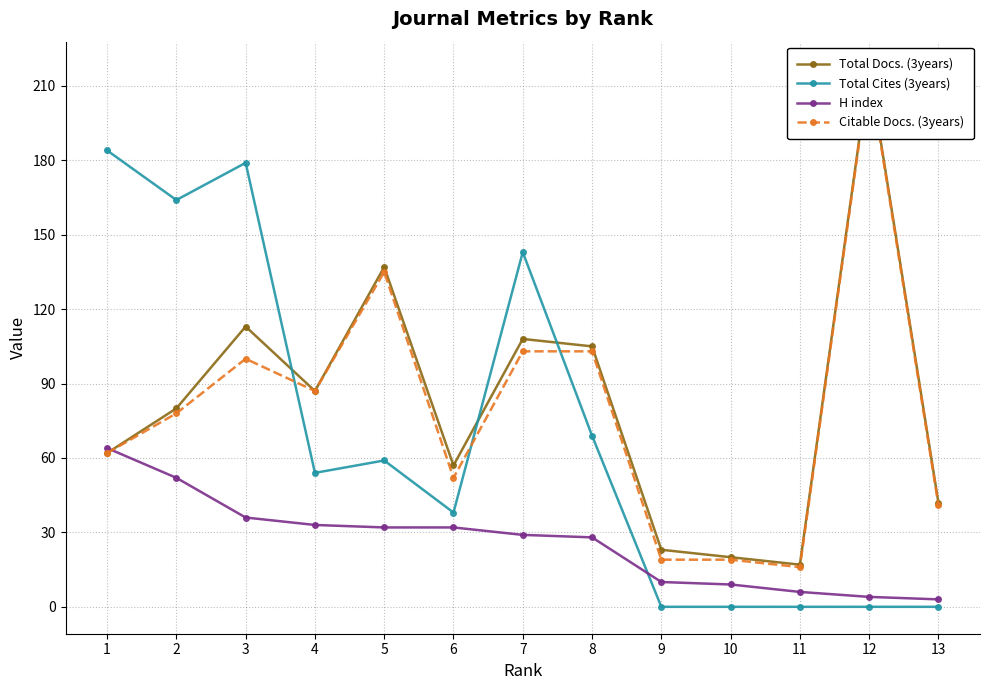

What is the difference between the maximum and minimum values in the Citable Docs. (3years) series?

200